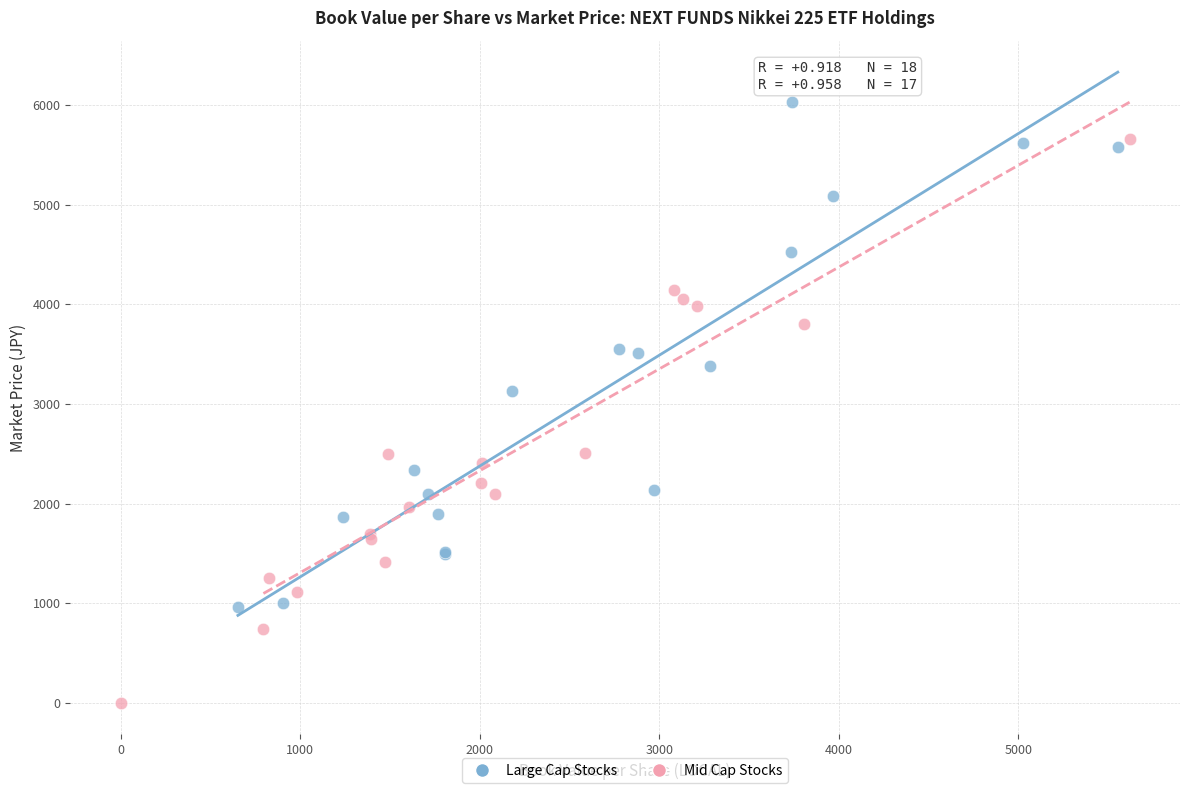

Which series has the largest Y range (max minus min)?

Mid Cap Stocks